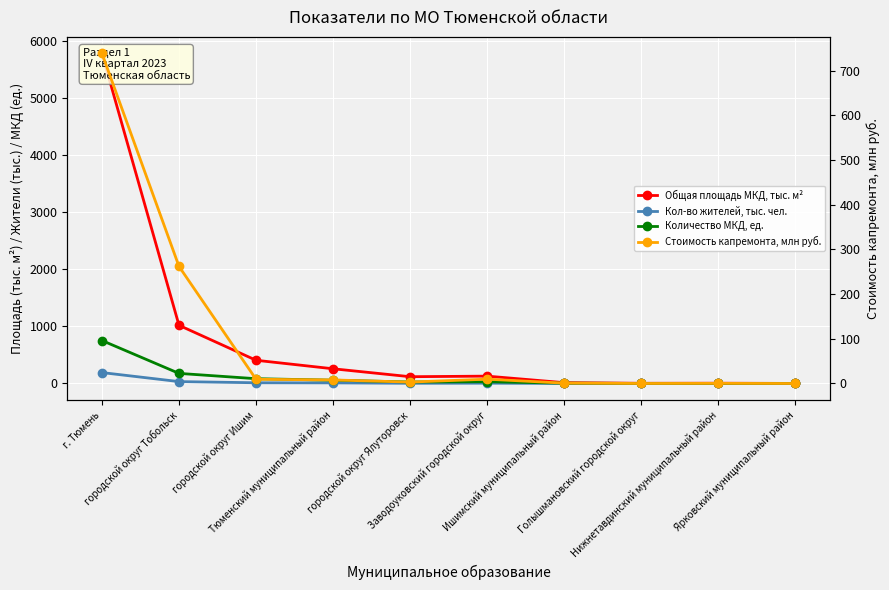

The Стоимость капремонта, млн руб. series shows 175.6 at городской округ Тобольск. True or false?

False